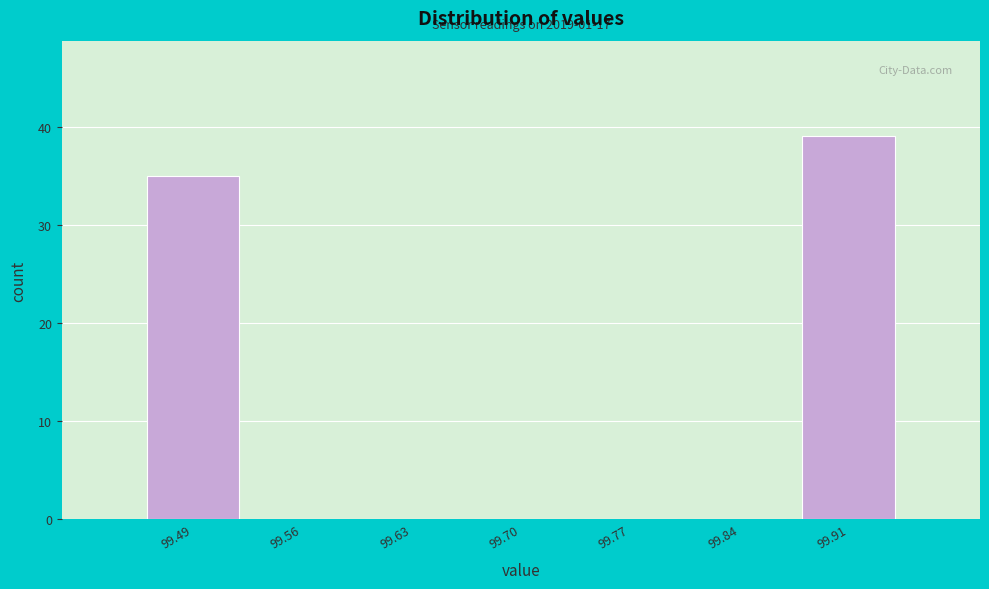

Which range on the x-axis has the tallest bar?

99.88 to 99.95